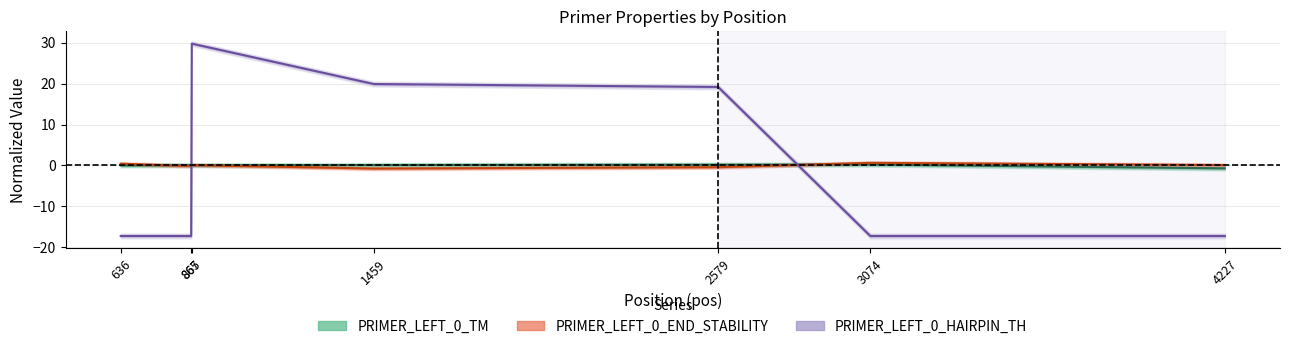

At how many categories does at least one series exceed -6?

7